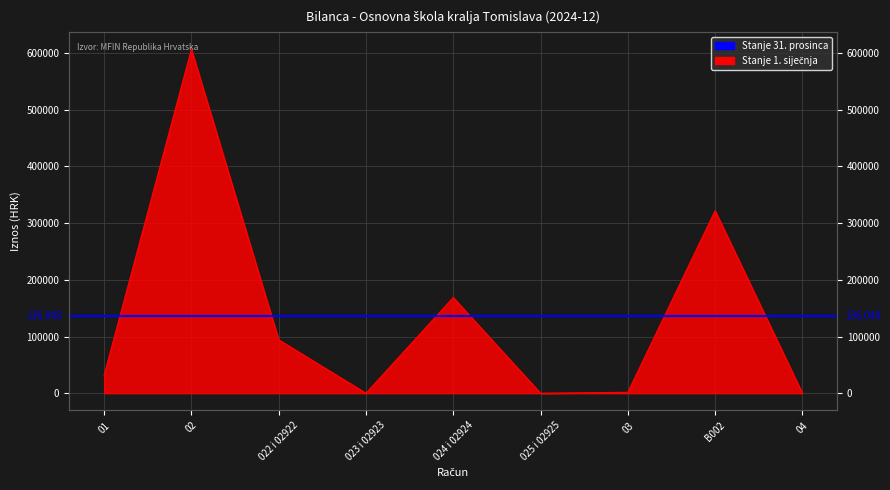

Which has a higher value, 023 i 02923 or 025 i 02925?

023 i 02923